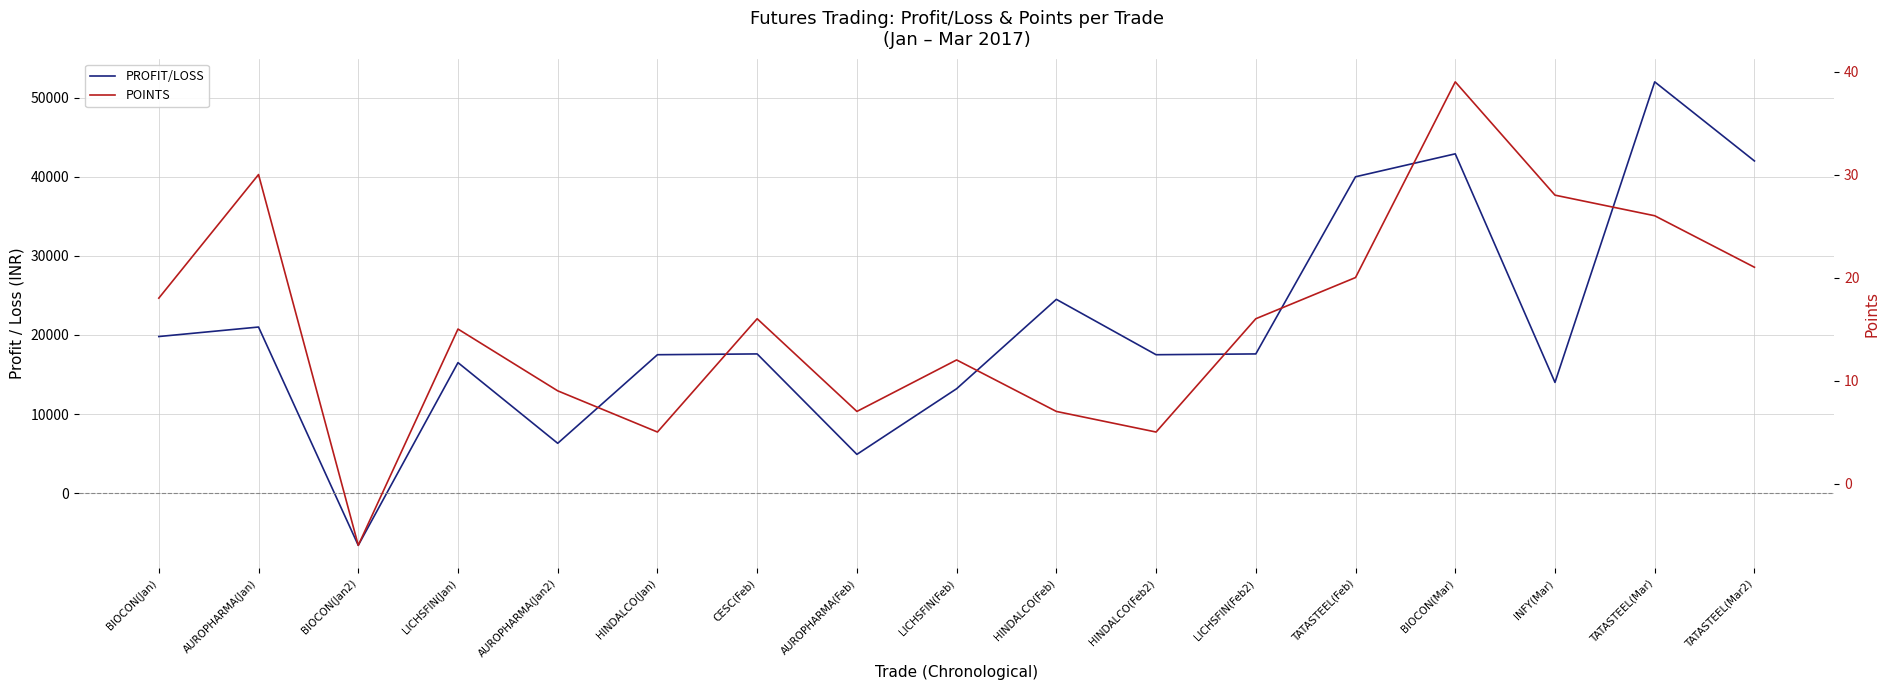

What is the lowest value of the POINTS series?

-6